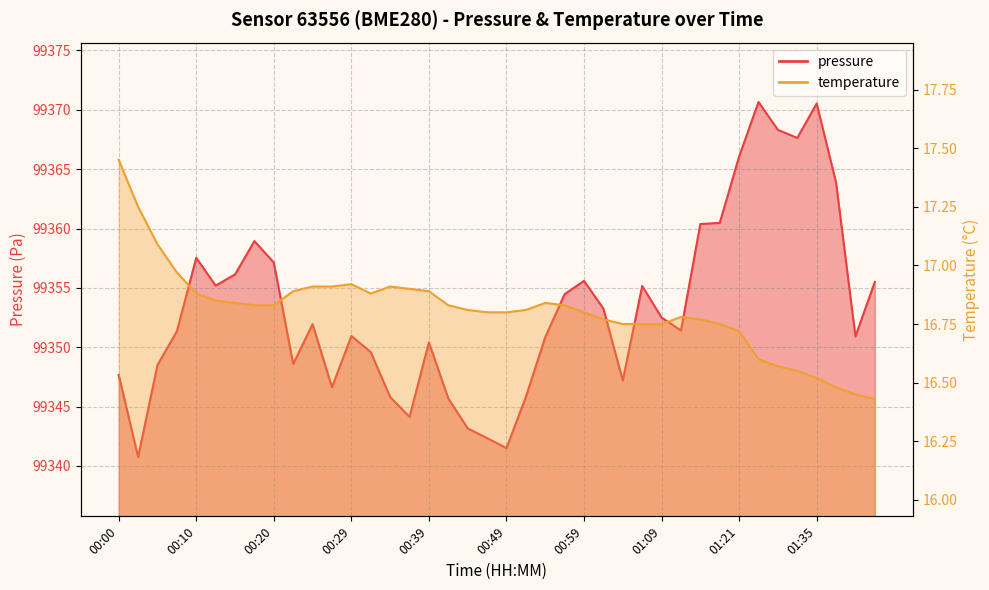

What is the label of the 16th point from the right?

00:59